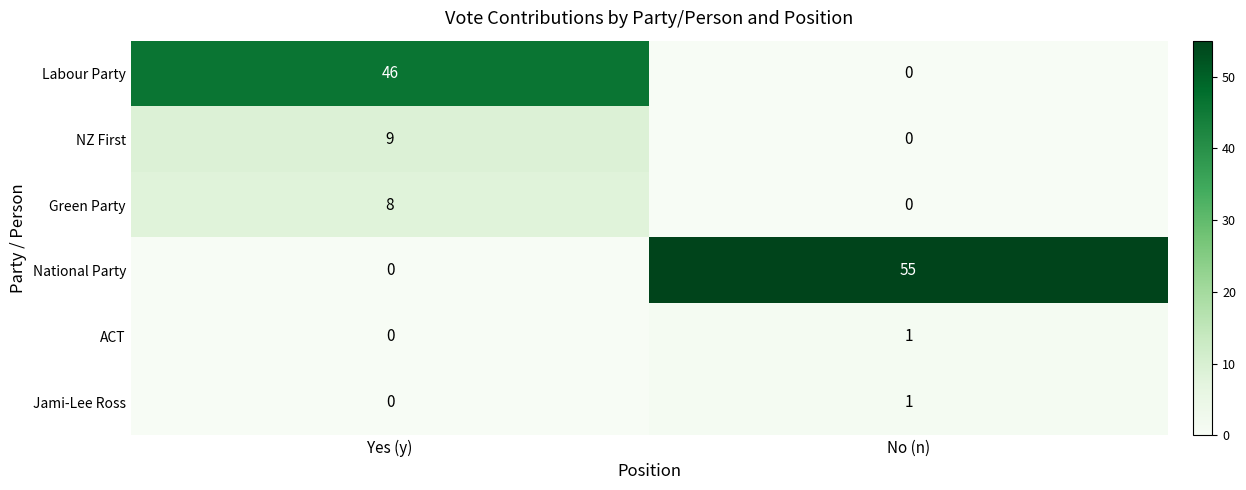

The value of ACT at Yes (y) is 0. True or false?

True